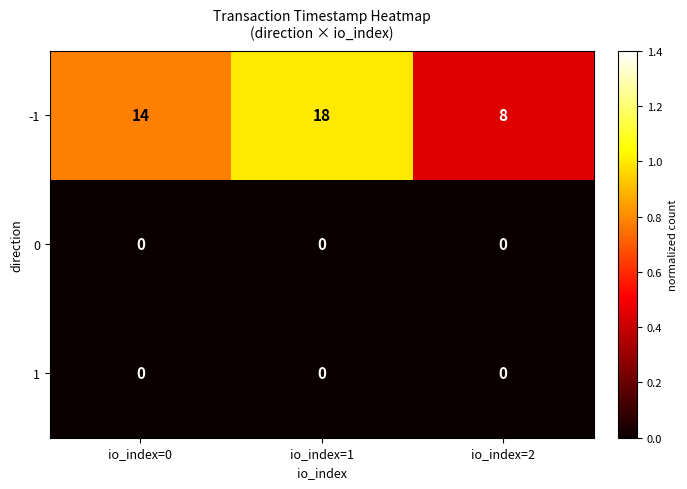

At which label is -1 closest to 13?

io_index=0